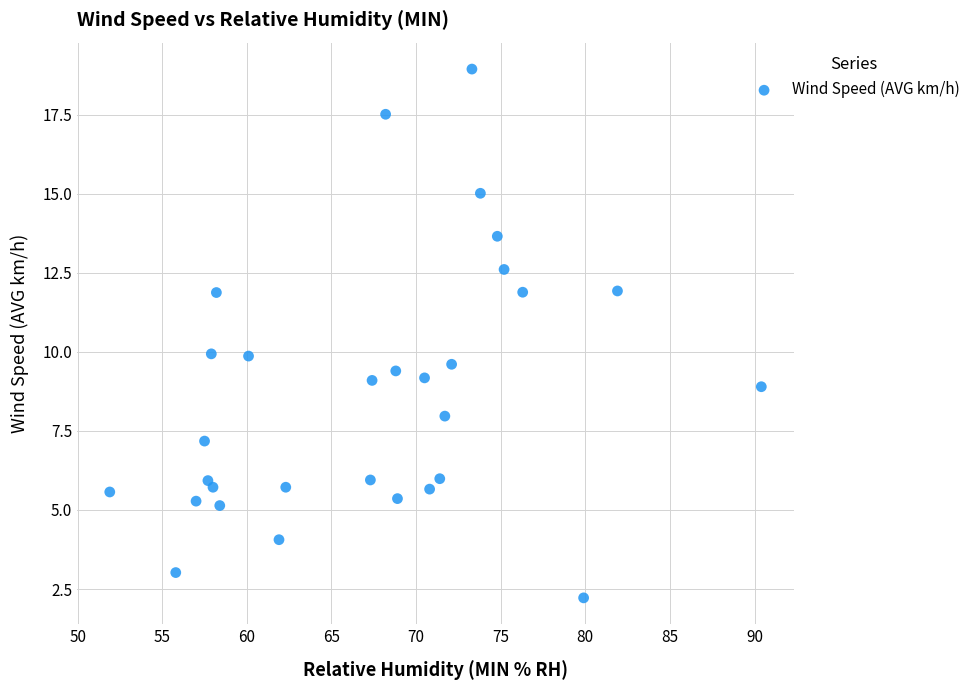

What is the range of X values (max minus min)?

38.5